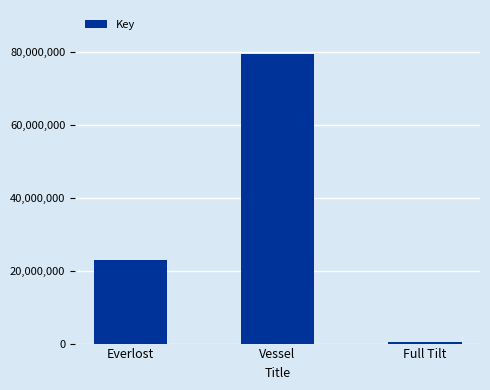

Rank the categories by value from lowest to highest.

Full Tilt, Everlost, Vessel